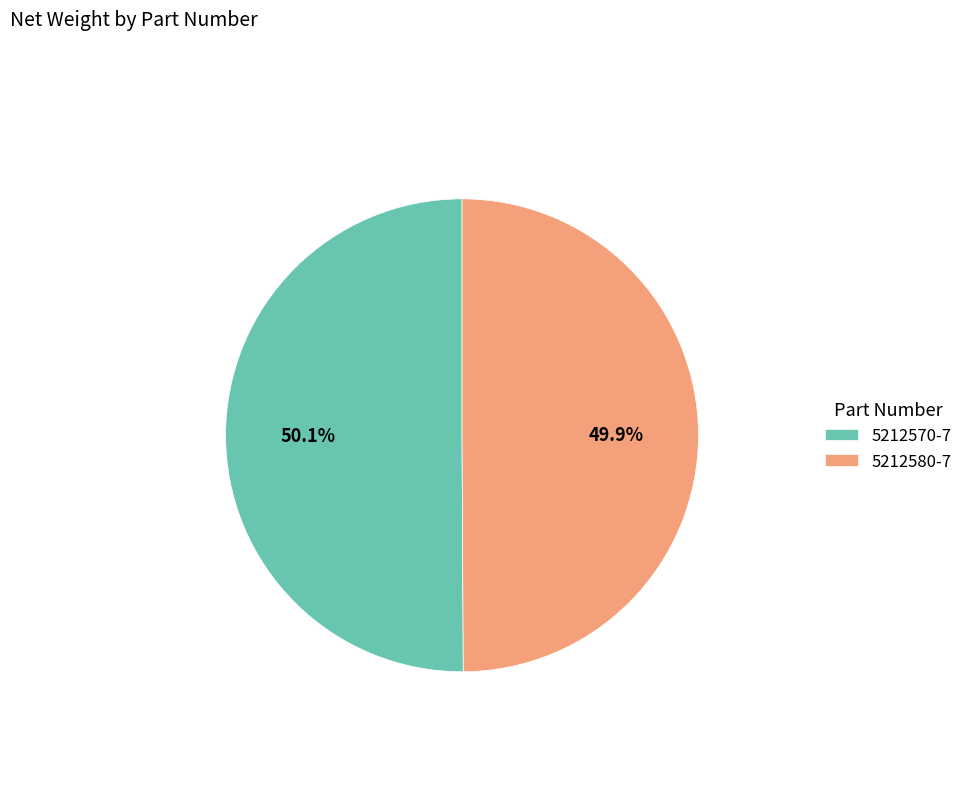

To the nearest percent, what is the average slice percentage?

50%